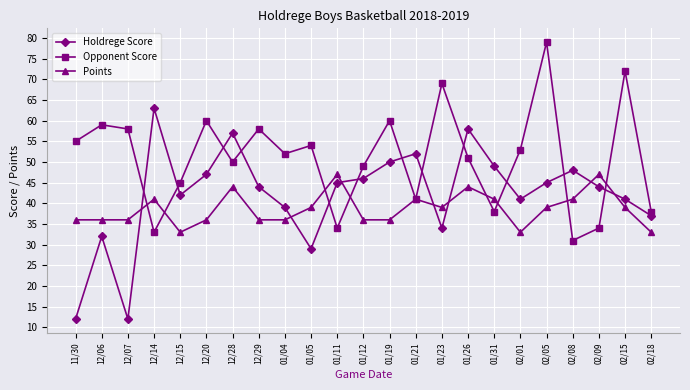

Reading left to right, transcribe all the data shown in this chart.

Holdrege Score: 12	32	12	63	42	47	57	44	39	29	45	46	50	52	34	58	49	41	45	48	44	41	37
Opponent Score: 55	59	58	33	45	60	50	58	52	54	34	49	60	41	69	51	38	53	79	31	34	72	38
Points: 36	36	36	41	33	36	44	36	36	39	47	36	36	41	39	44	41	33	39	41	47	39	33